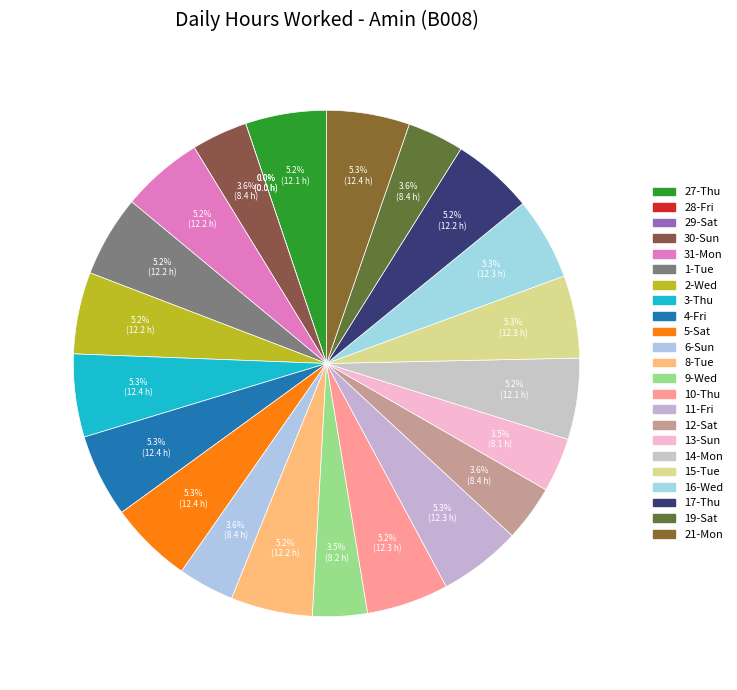

To the nearest percent, what portion does 17-Thu represent?

5%